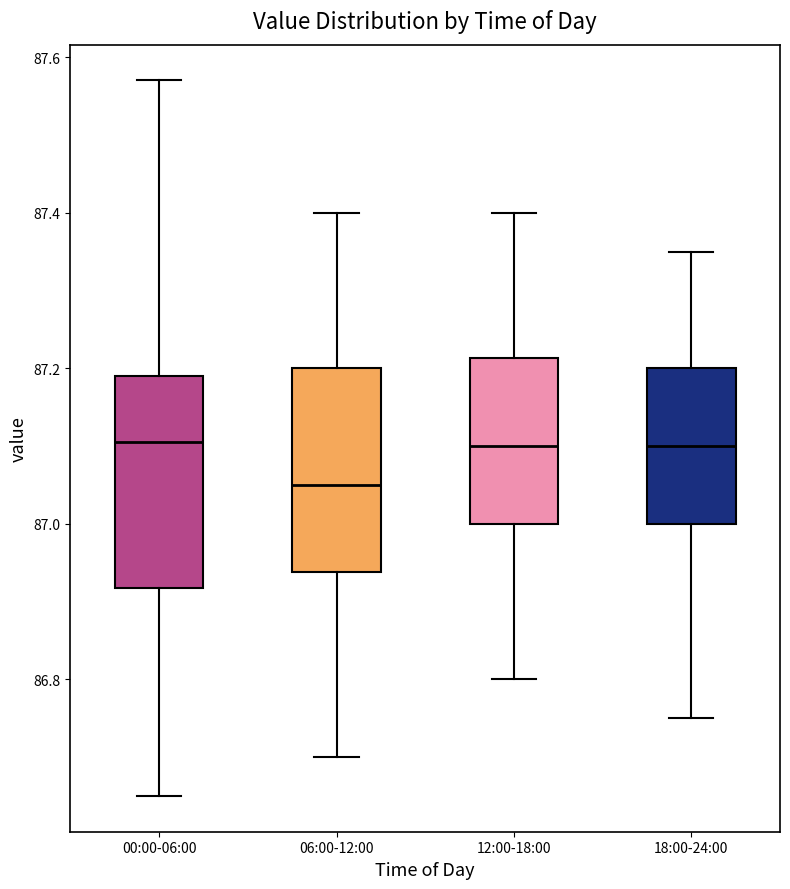

Where is the lower edge of the box for 18:00-24:00 on the y-axis? The values are not printed on the chart, so give them approximately, as read against the axis.

87.00